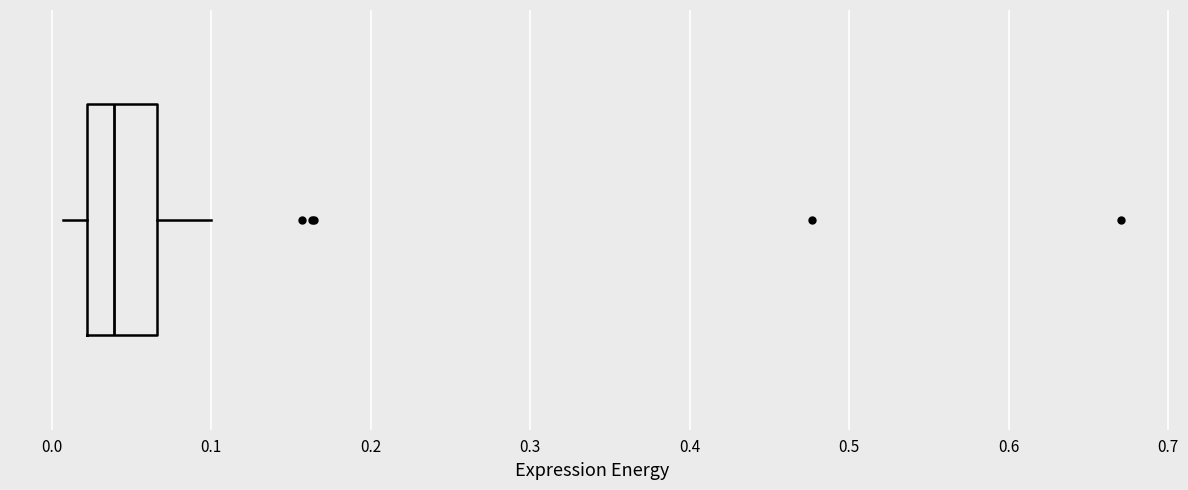

Read this box plot against the x-axis: the position of the median line, the range covered by the box, and the ends of both whiskers. The values are not printed on the chart, so give them approximately, as read against the axis.

median 0.04, box 0.02 to 0.07, whiskers 0.01 to 0.10